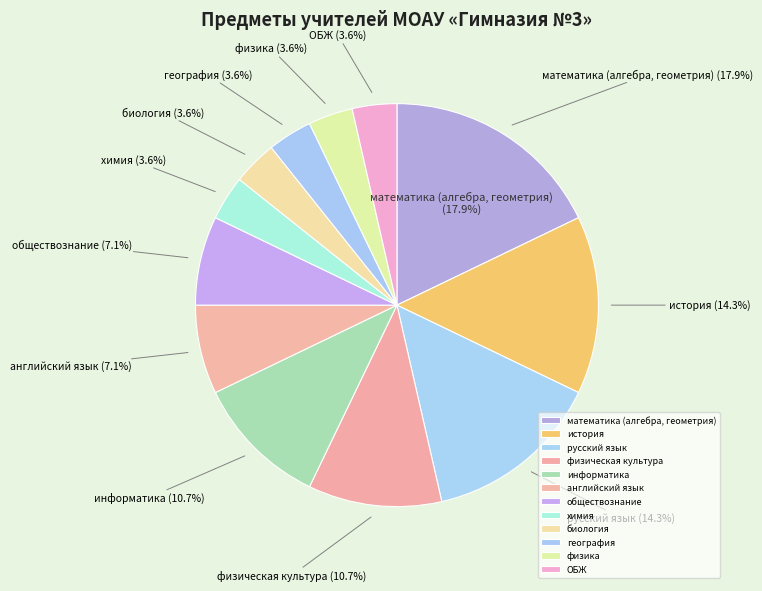

What is the total percentage of ОБЖ and математика (алгебра, геометрия)?

21.4%